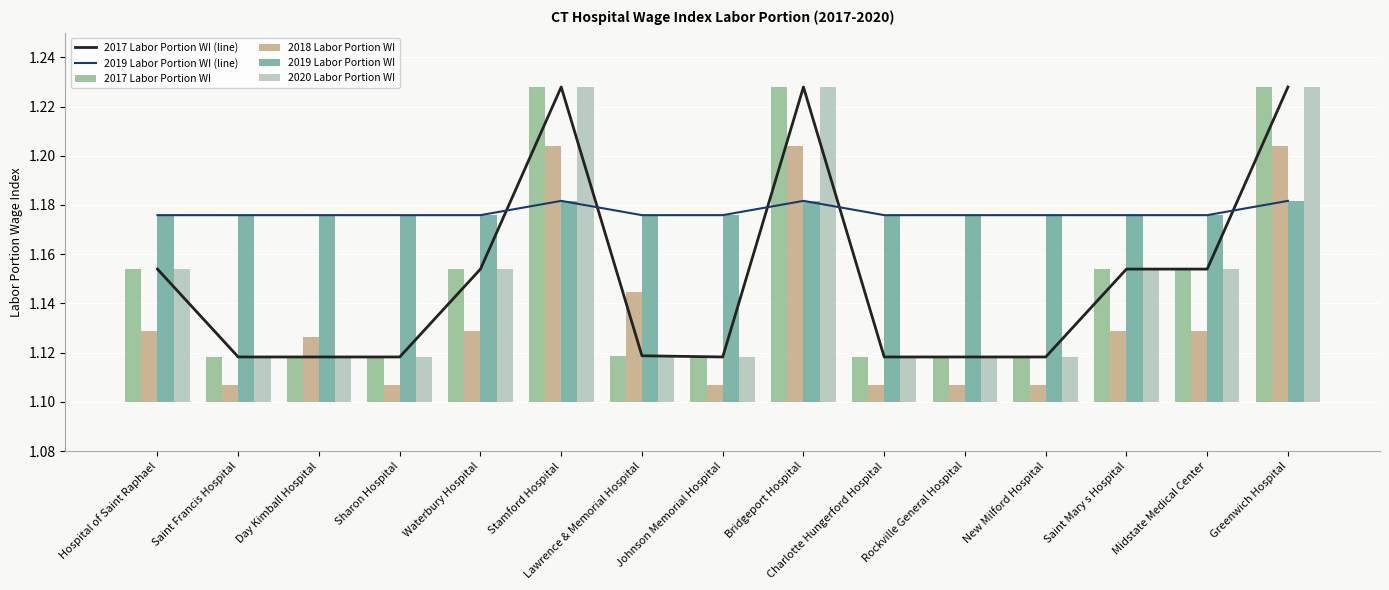

Between Midstate Medical Center and Stamford Hospital, which is larger?

Stamford Hospital